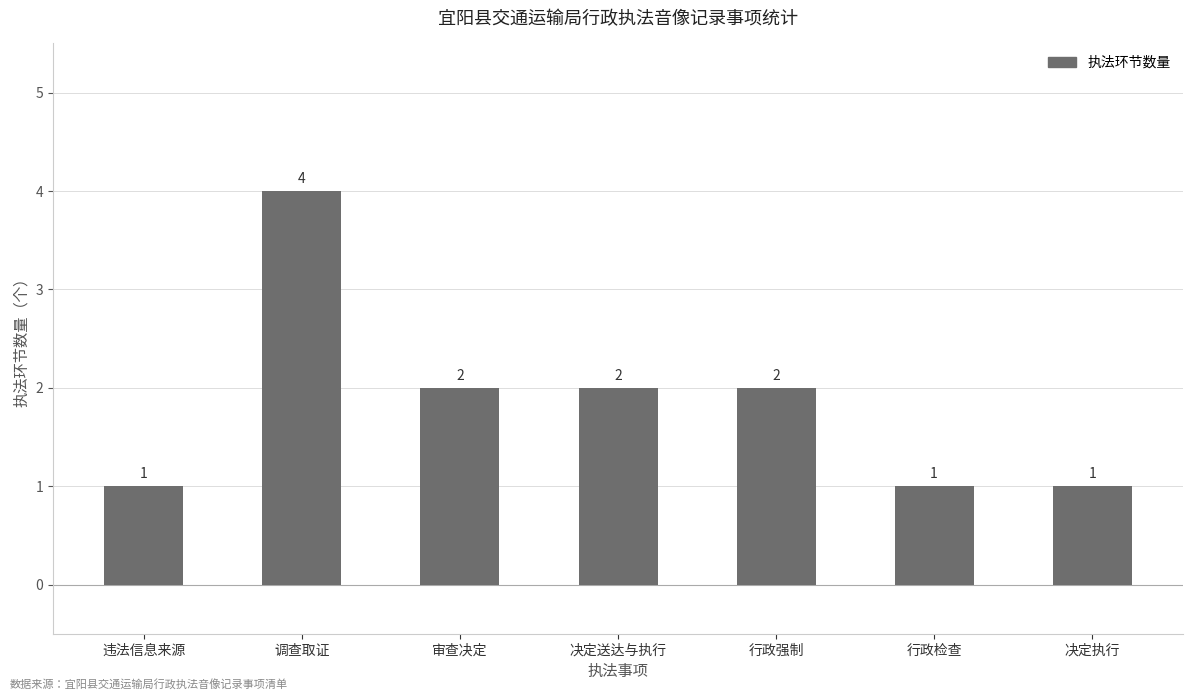

What is the difference between the second highest and second lowest values?

1